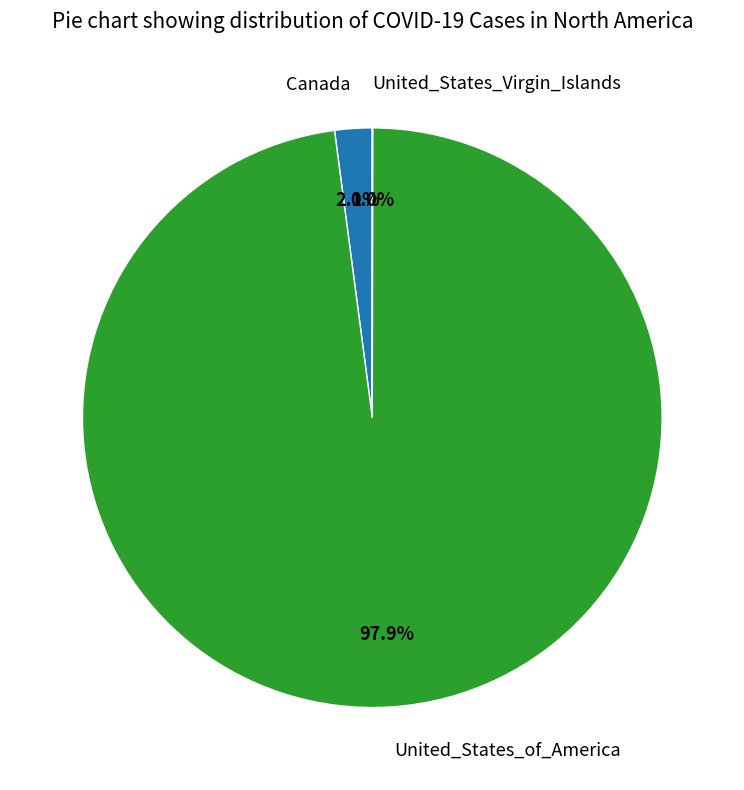

Which category has the biggest portion of the pie?

United_States_of_America